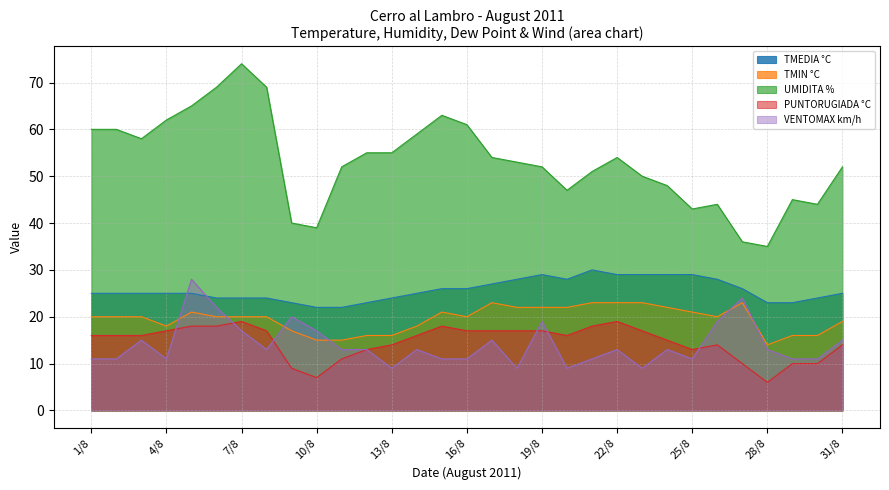

How many data points does each series have?

31